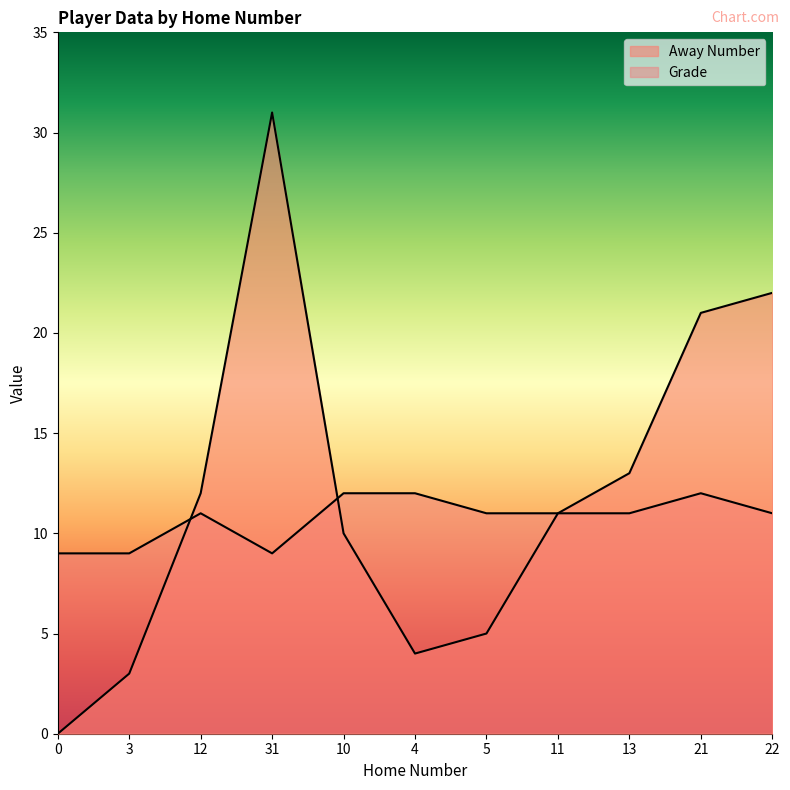

Which category has the highest value across all series?

31